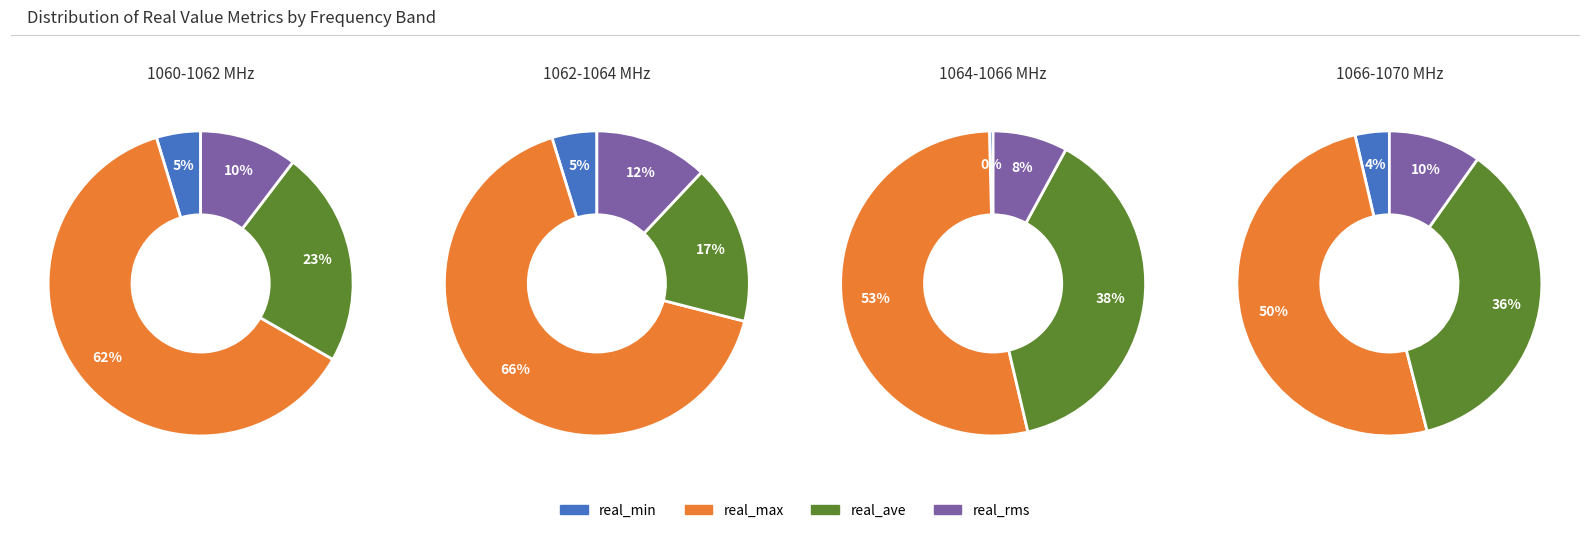

Does real_max represent more than half of the total?

Yes